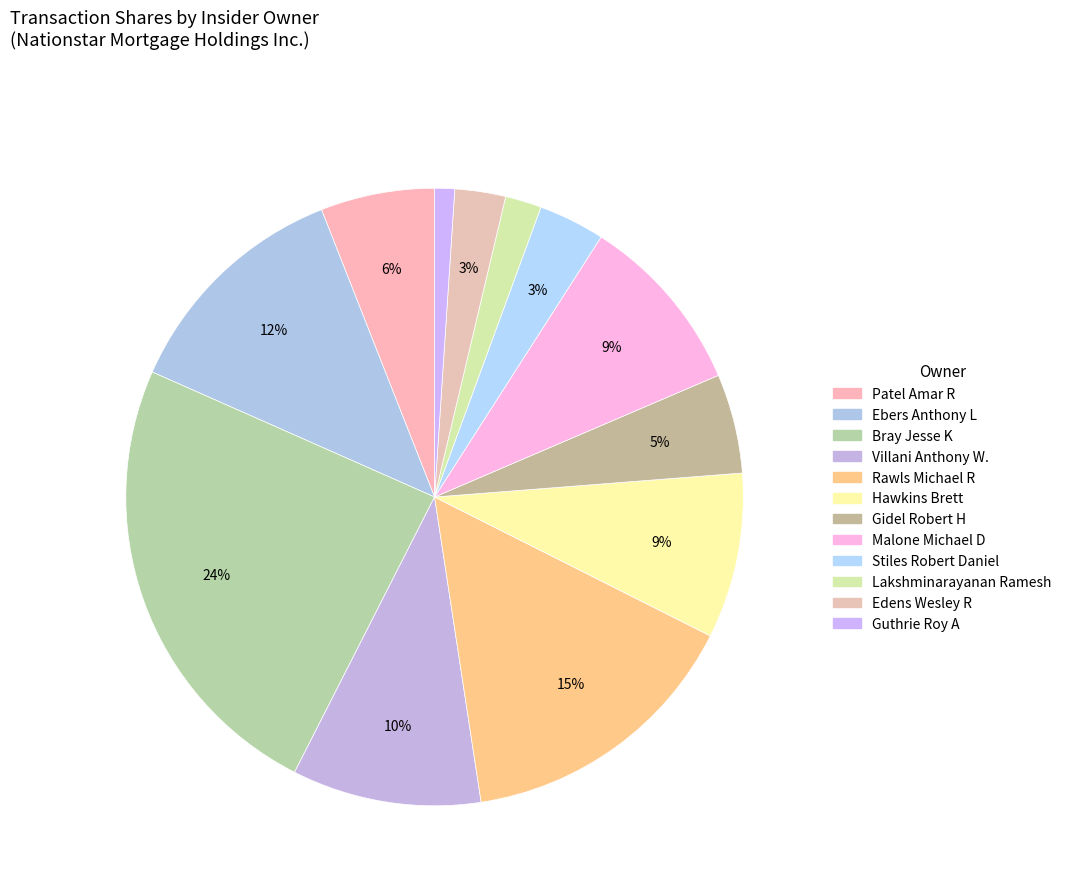

Count the number of slices in the pie.

12